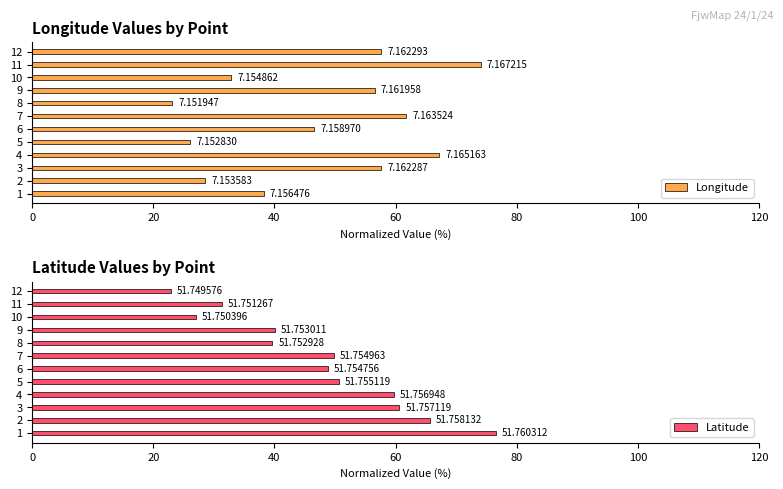

What is the value of the Latitude bar at the 3rd from the left?

60.6